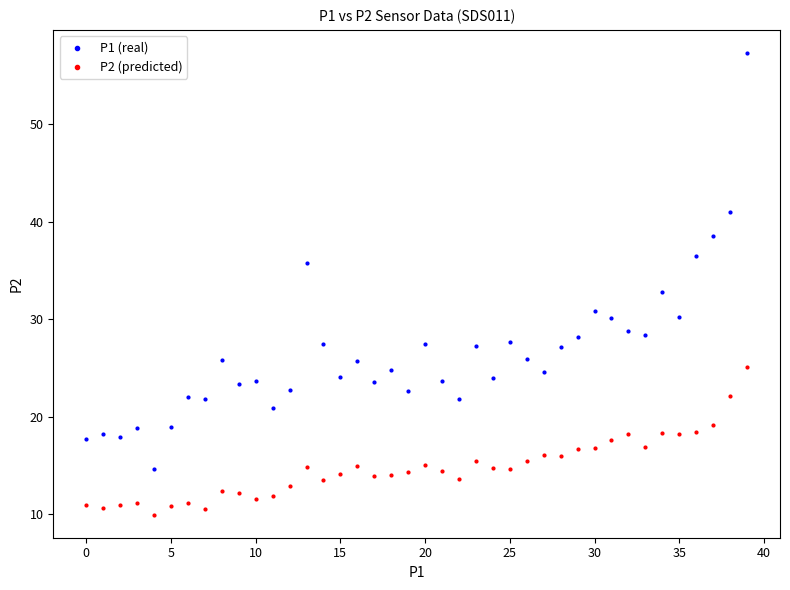

Which series reaches the maximum Y coordinate?

P1 (real)